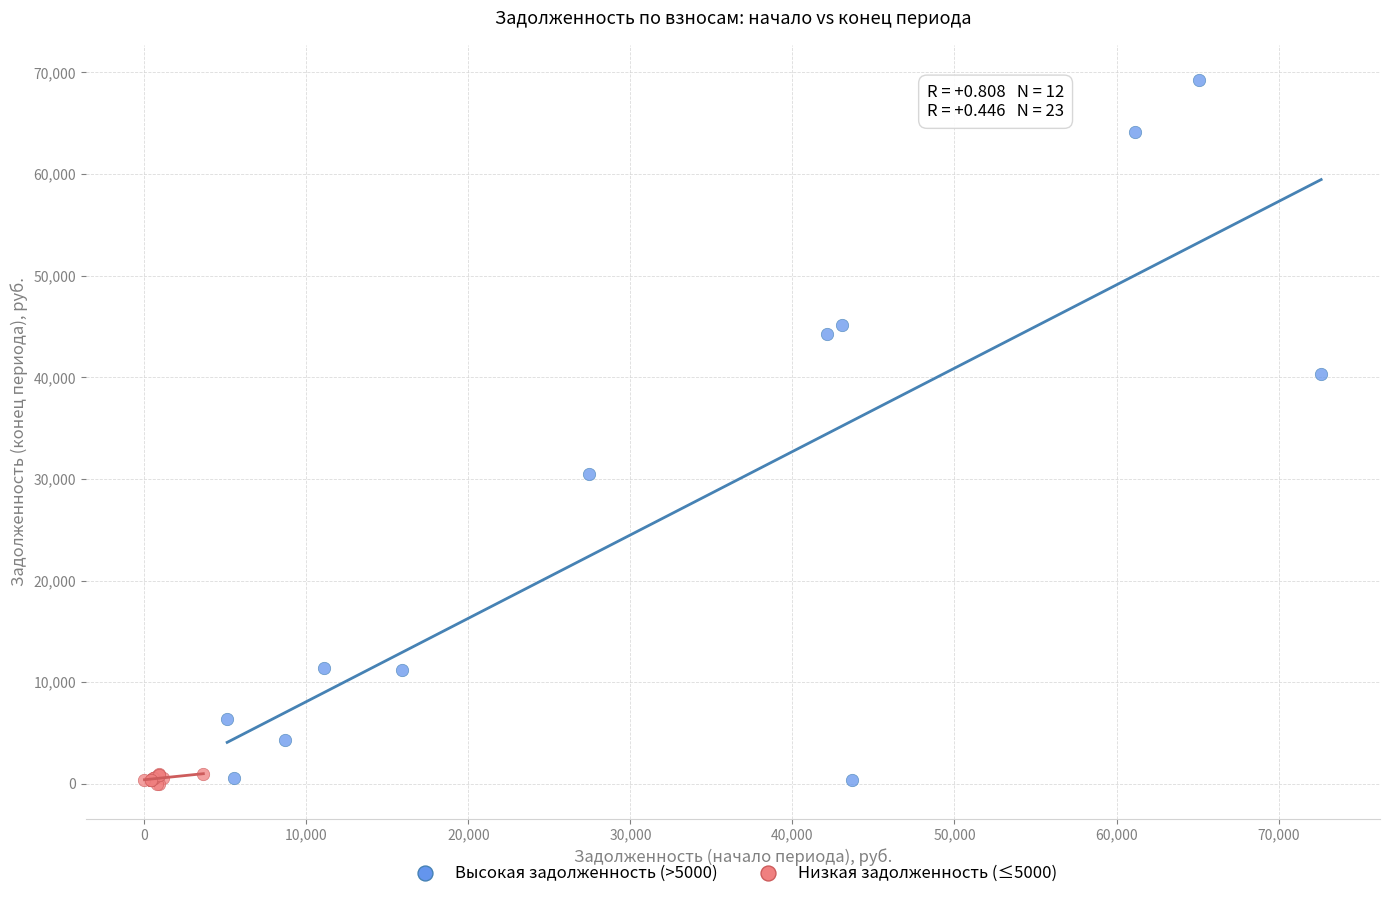

Which series has the largest Y range (max minus min)?

Высокая задолженность (>5000)